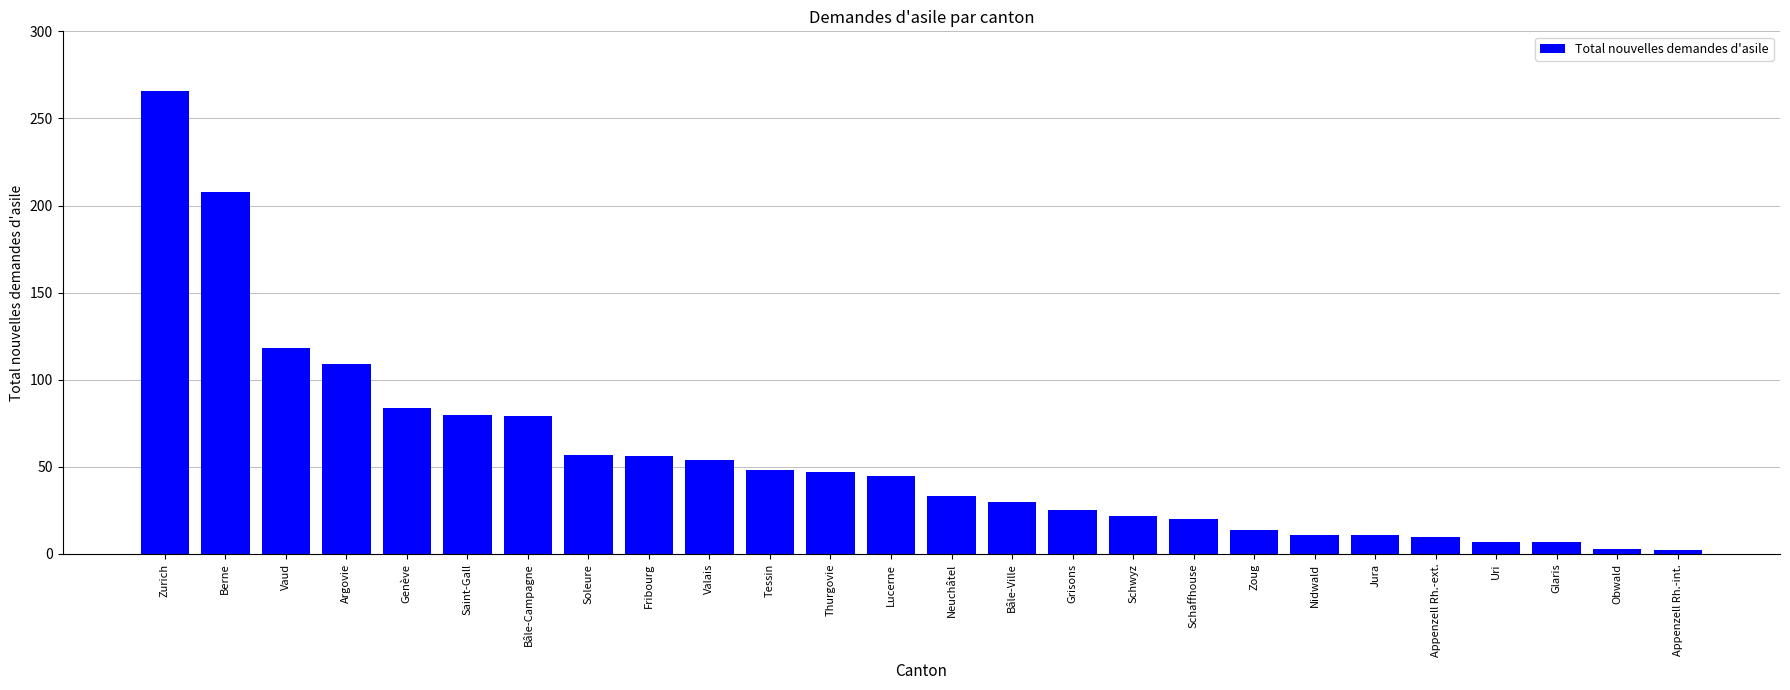

What is the difference between the maximum and minimum values?

264